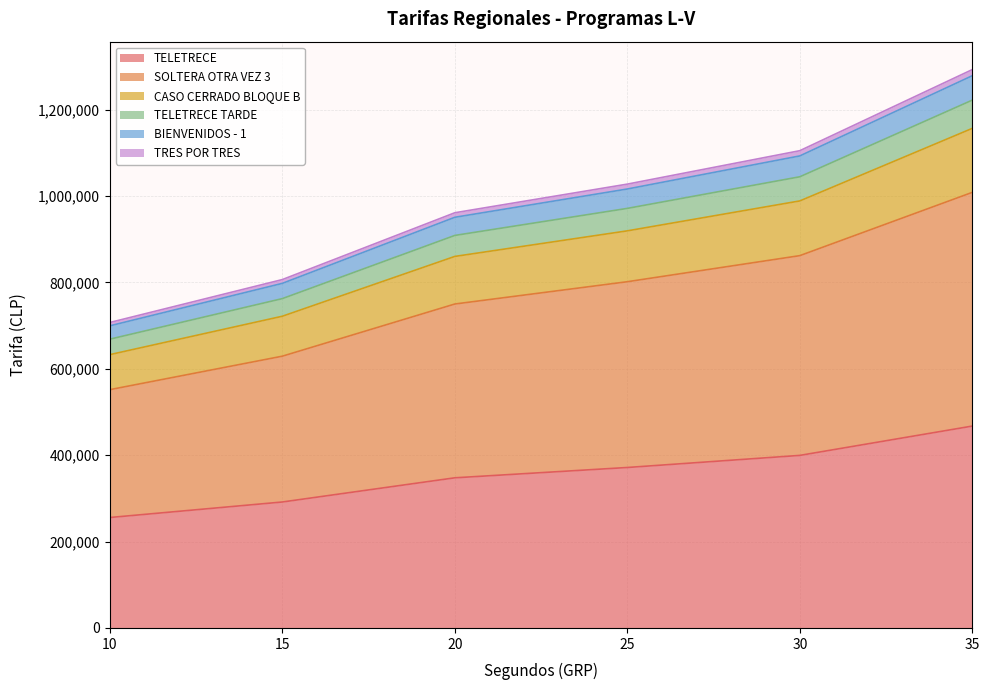

At which category is the sum across all series the highest?

35